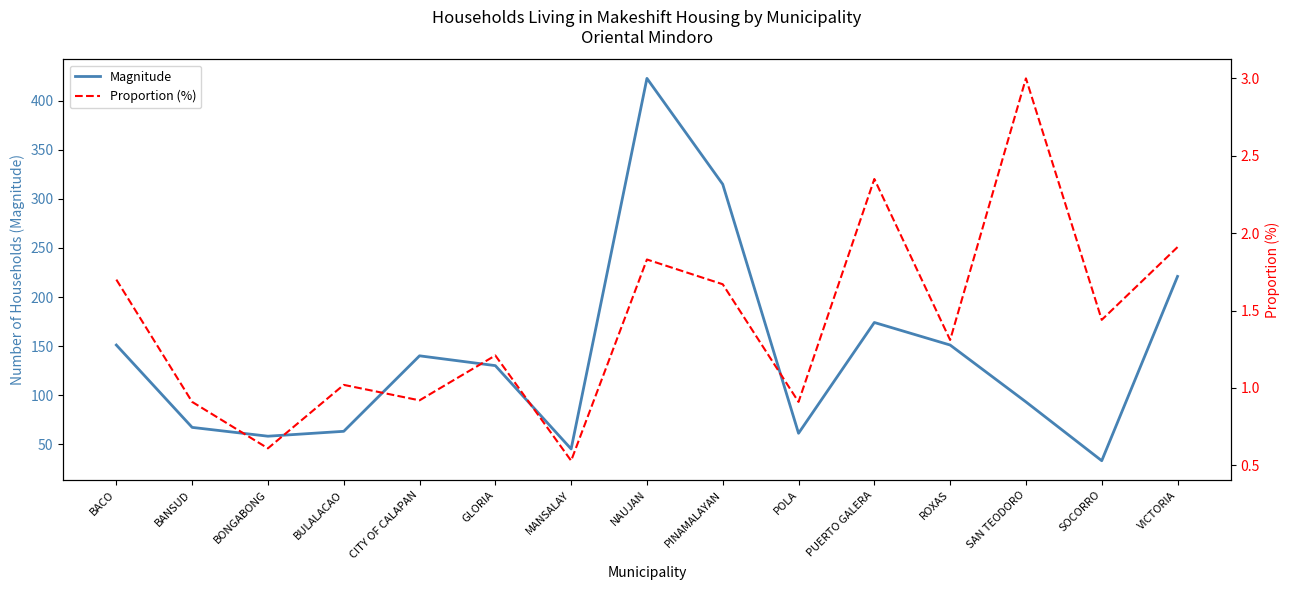

At MANSALAY, list the series in order from smallest to largest.

Proportion (%), Magnitude